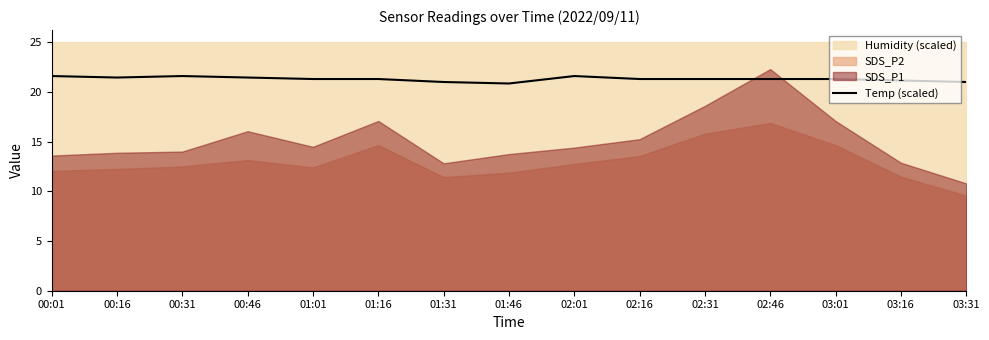

What is the difference between the values at 01:01 and 01:46?

0.4